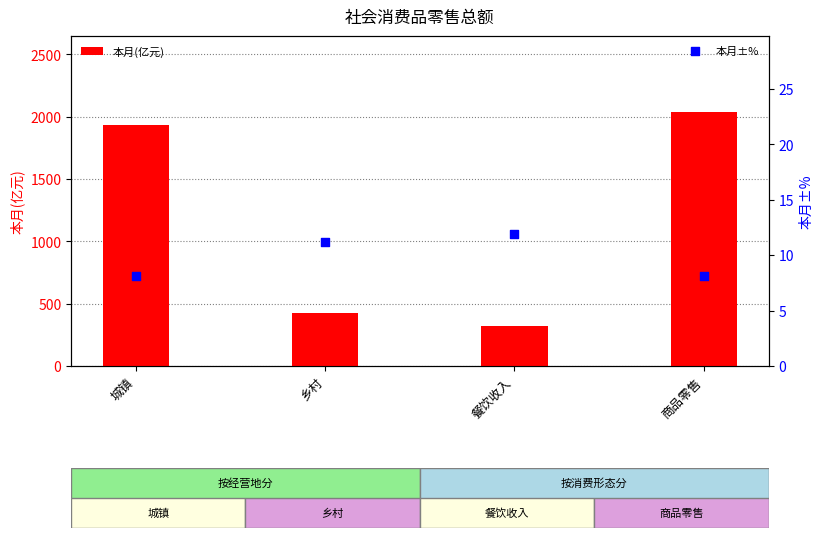

What are all the series names shown in the legend?

本月(亿元), 本月±%